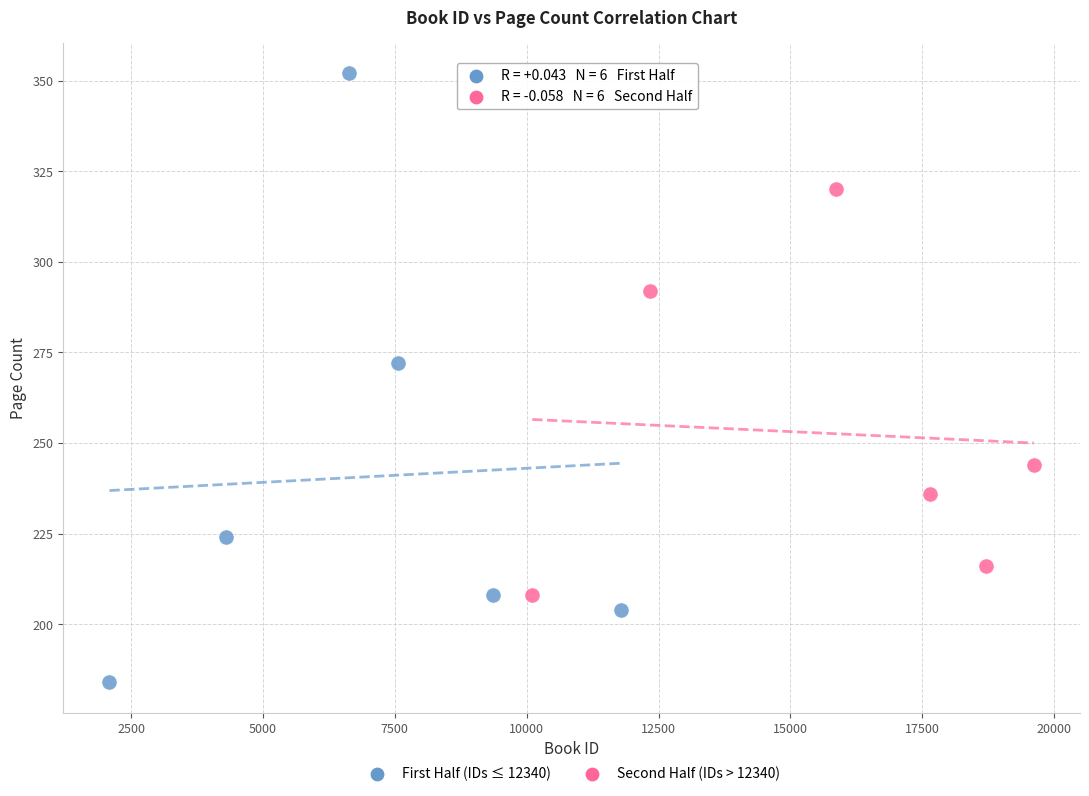

Which series reaches the maximum Y coordinate?

First Half (IDs ≤ 12340)